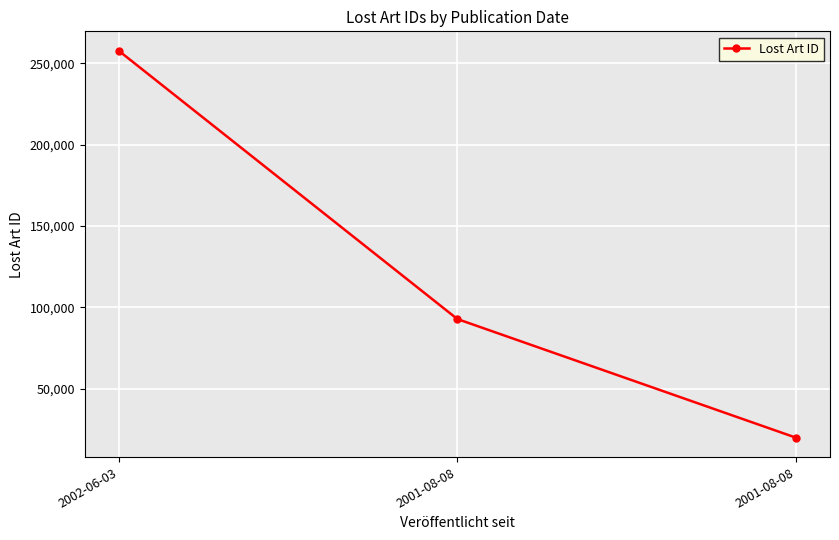

How many data points are less than 92870?

1